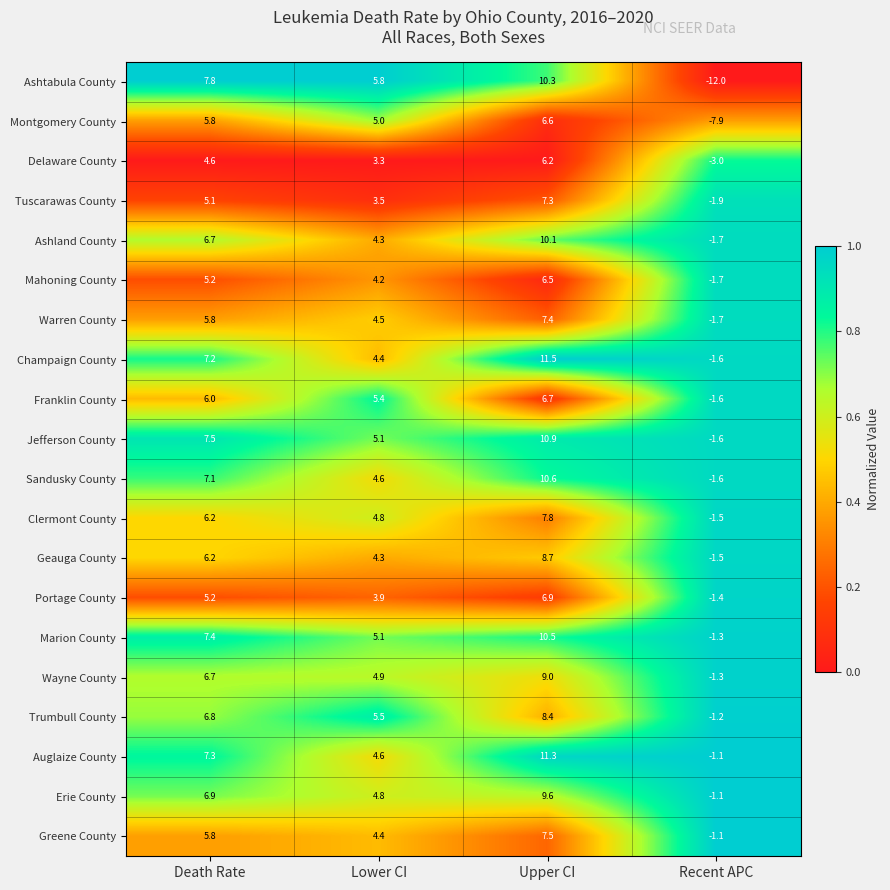

Which series changed the most between Death Rate and Upper CI?

Champaign County